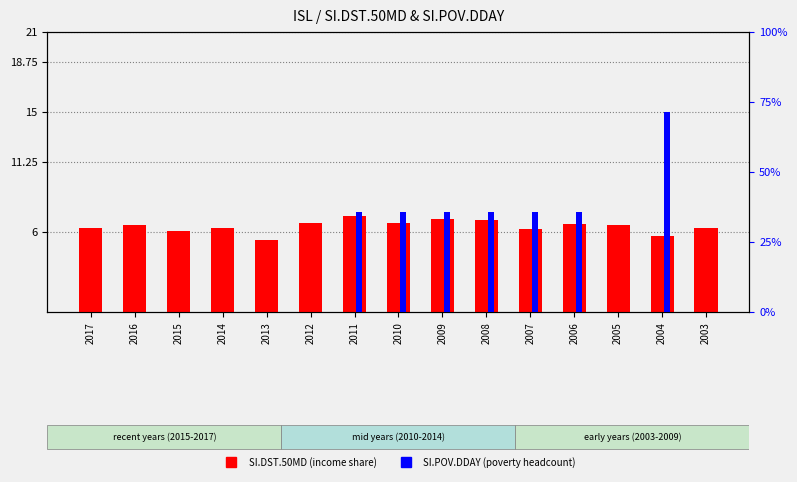

Rank the categories by SI.POV.DDAY value from lowest to highest.

2017, 2016, 2015, 2014, 2013, 2012, 2005, 2003, 2011, 2010, 2009, 2008, 2007, 2006, 2004